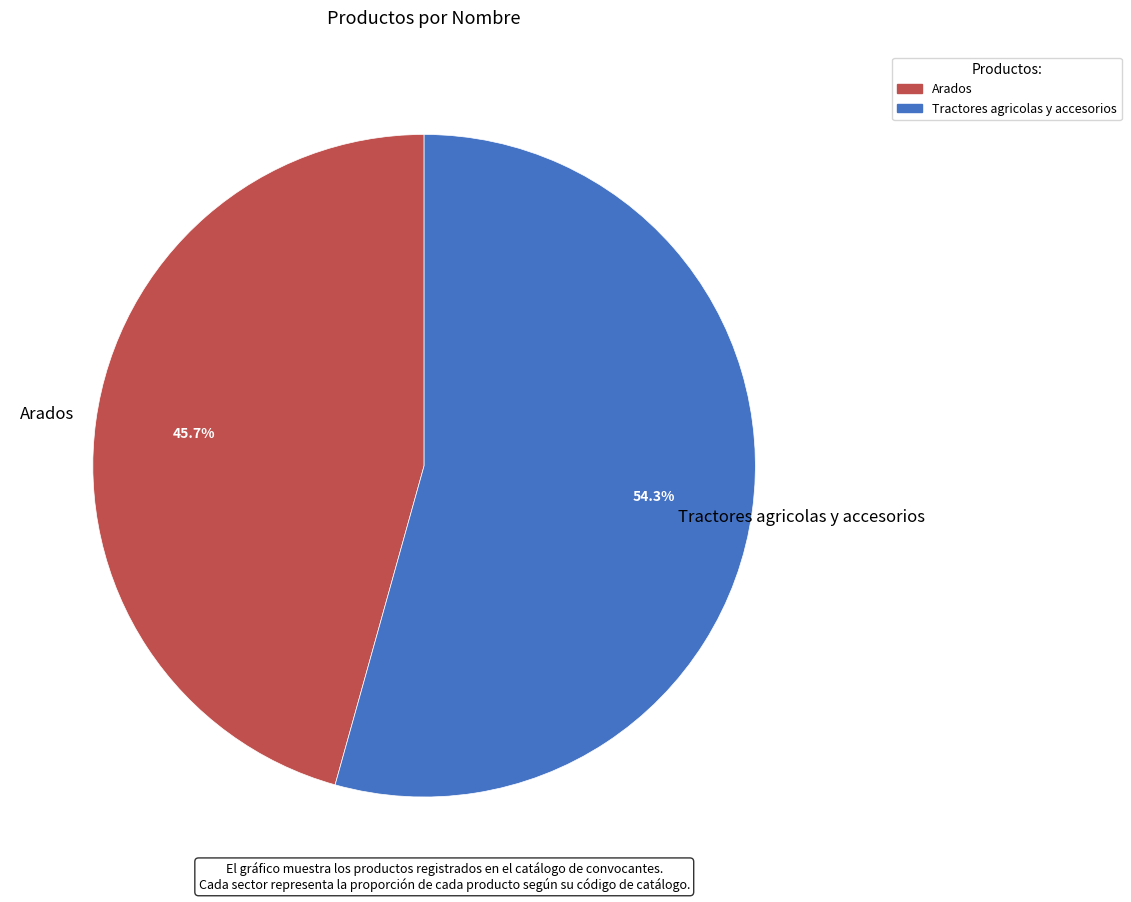

Is it true that Tractores agricolas y accesorios is 54% of the pie?

True